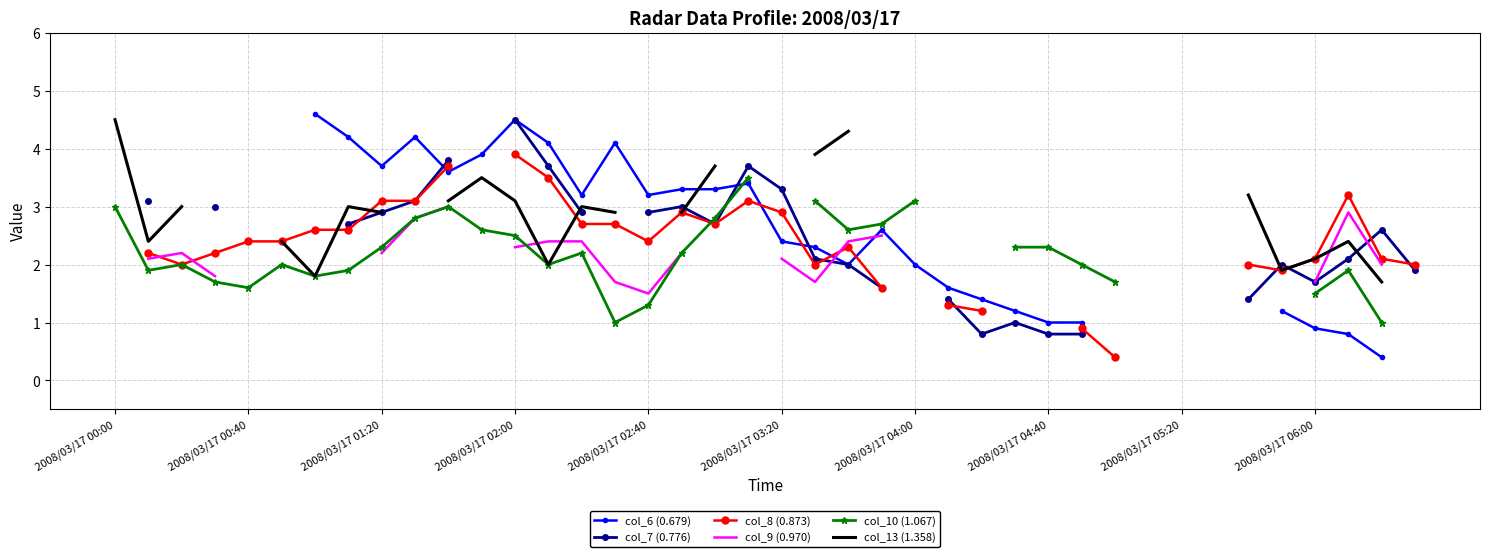

How many interior local peaks does the col_9 (0.970) series have?

2